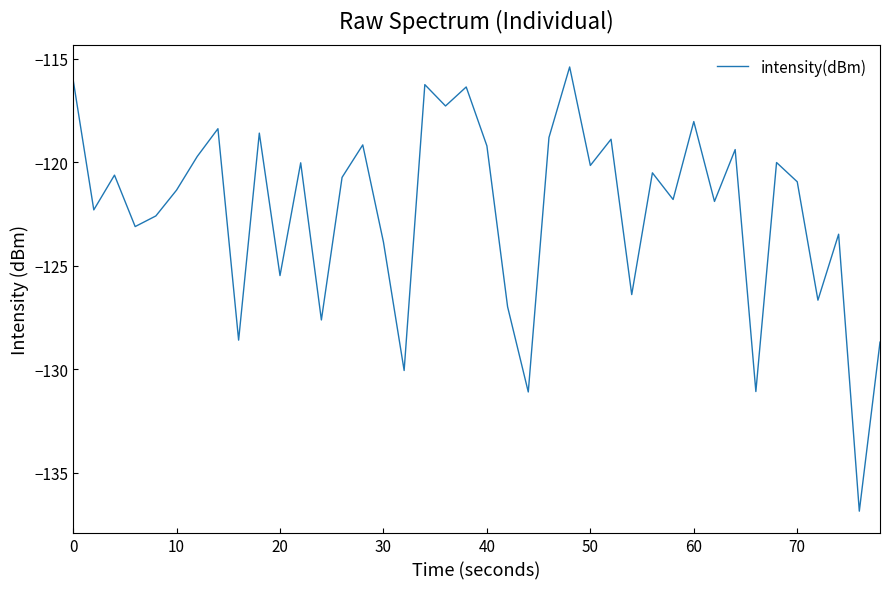

What is the difference between the maximum and minimum values?

21.5